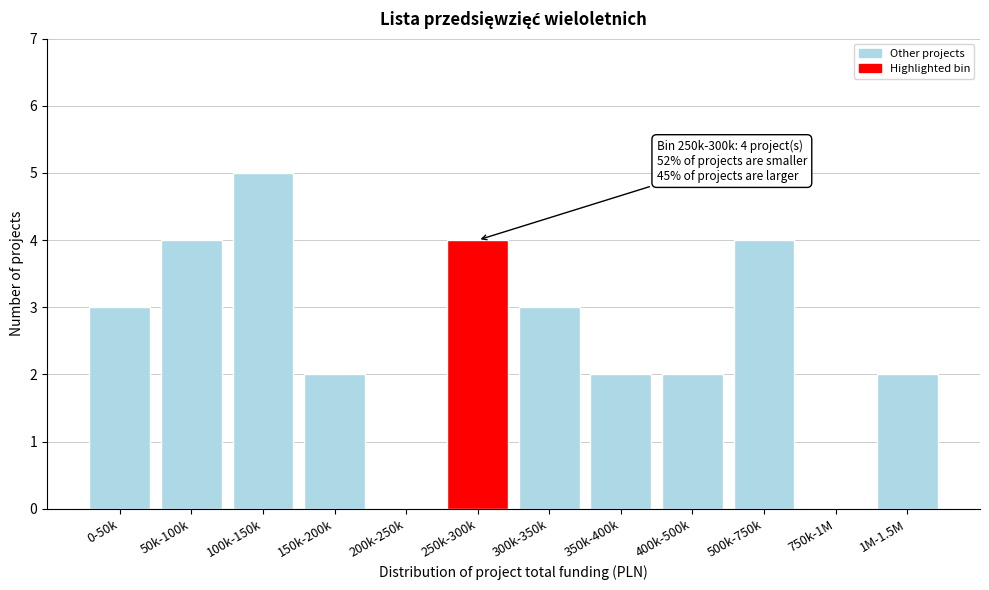

Reading left to right, list all the values displayed in this chart.

0-50k=3	50k-100k=4	100k-150k=5	150k-200k=2	200k-250k=0	250k-300k=4	300k-350k=3	350k-400k=2	400k-500k=2	500k-750k=4	750k-1M=0	1M-1.5M=2